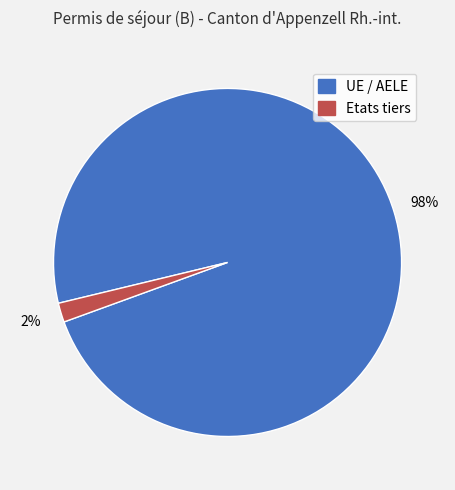

Which has a higher value, UE / AELE or Etats tiers?

UE / AELE